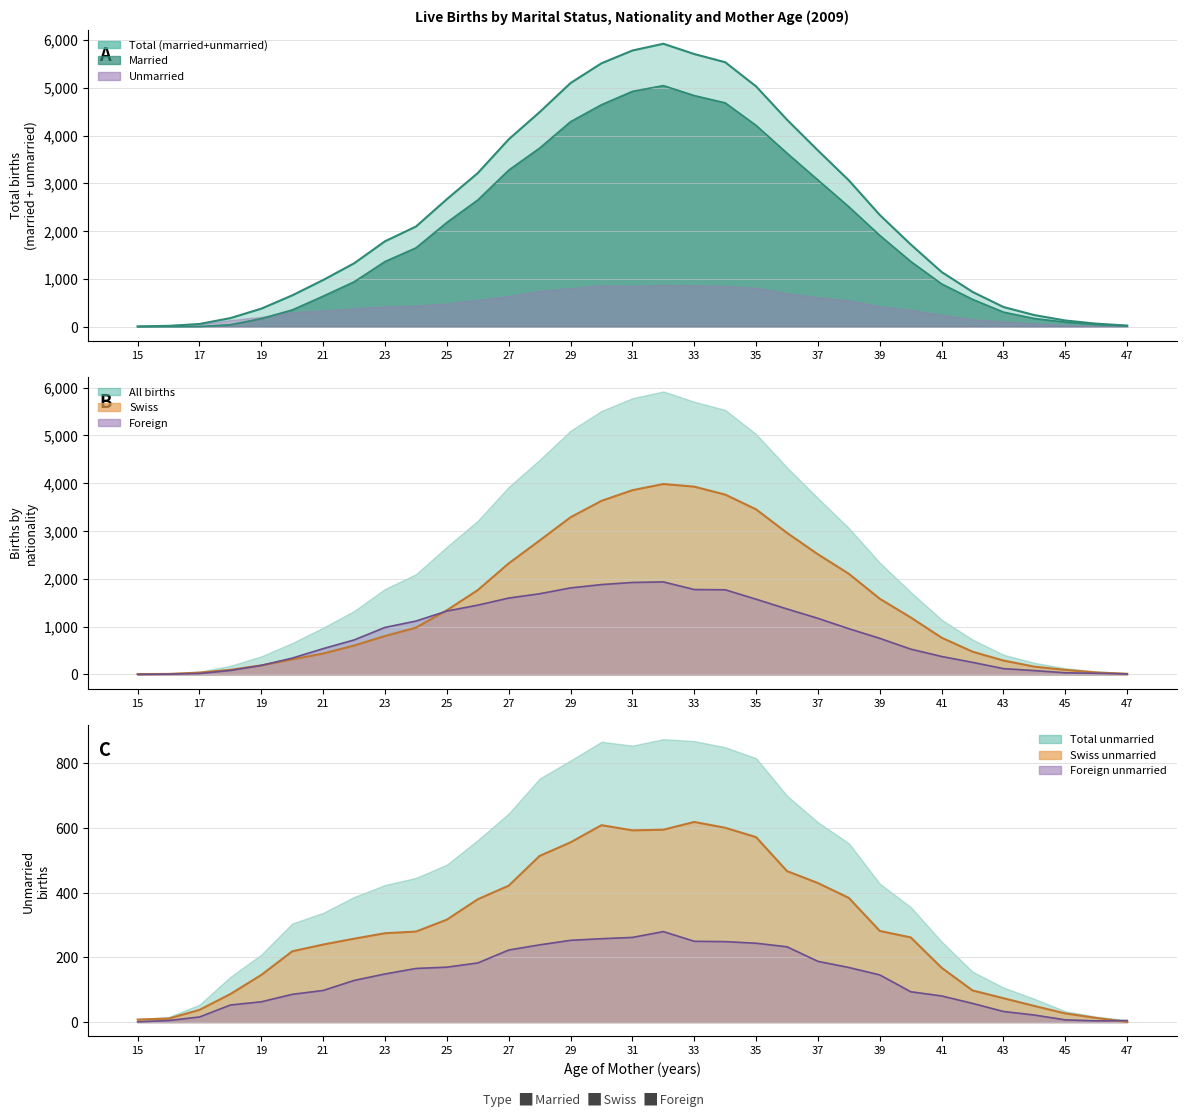

Read the Swiss Married value at 26, to the nearest 100.

1800